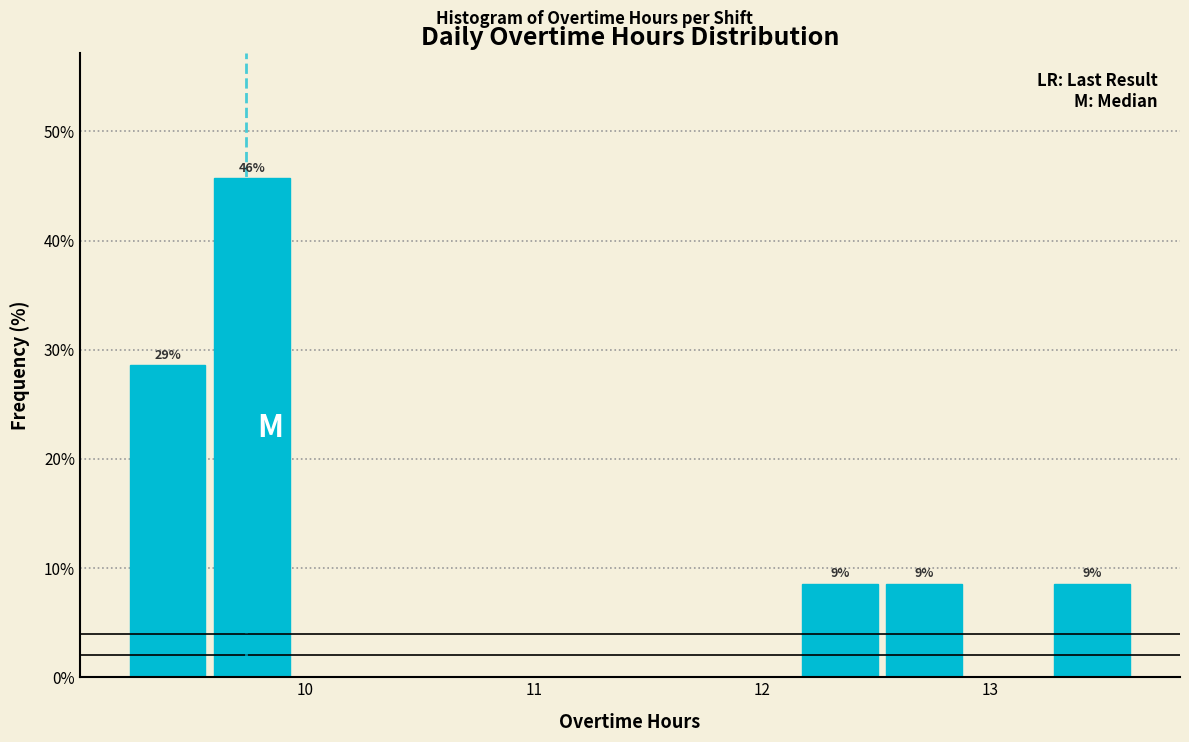

Read against the x-axis, roughly where is the centre of the tallest bar?

9.8